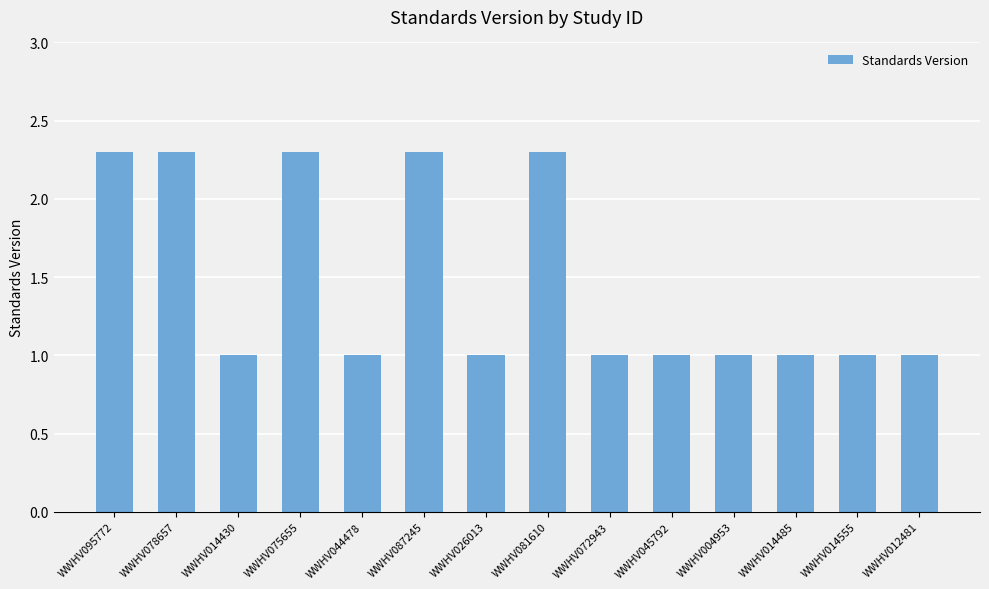

Reading left to right, list all the values displayed in this chart.

2.3	2.3	1.0	2.3	1.0	2.3	1.0	2.3	1.0	1.0	1.0	1.0	1.0	1.0